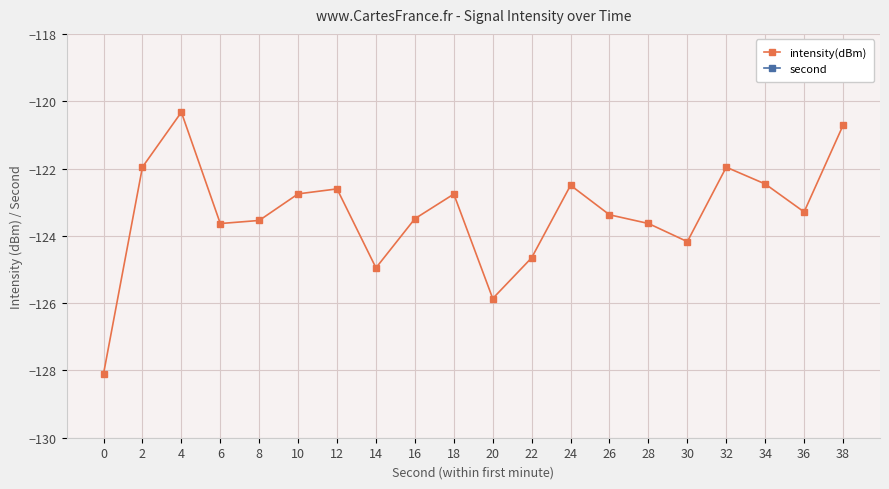

Rank the categories by intensity(dBm) value from highest to lowest.

4, 38, 2, 32, 34, 24, 12, 10, 18, 36, 26, 16, 8, 28, 6, 30, 22, 14, 20, 0